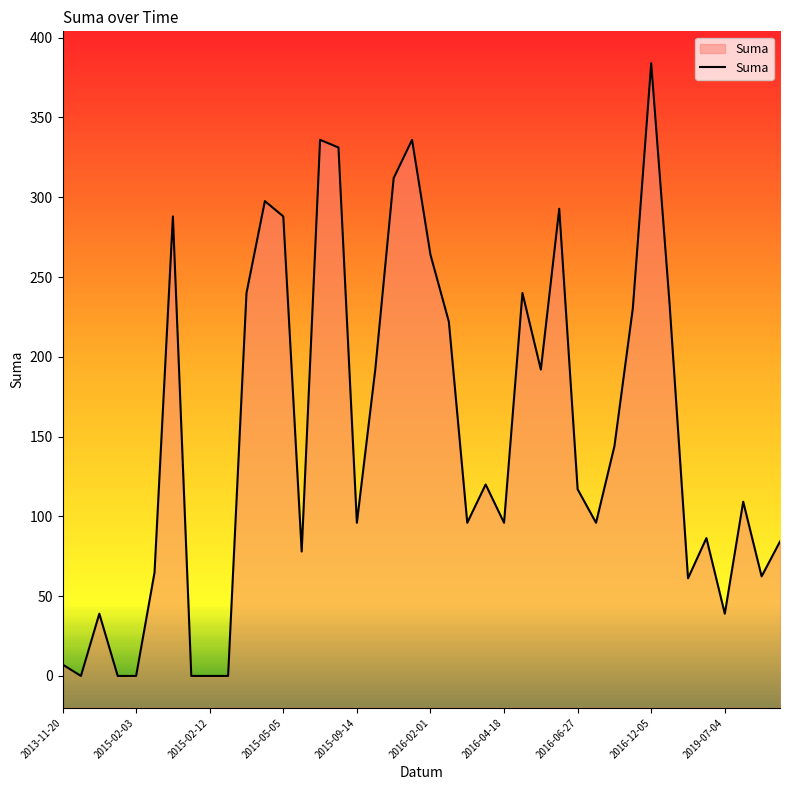

How many lines are shown in the chart?

1